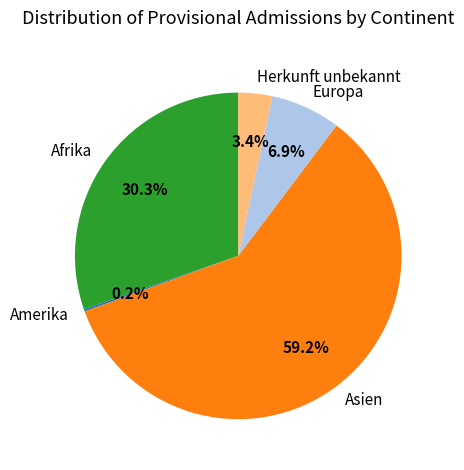

Which has a higher value, Afrika or Herkunft unbekannt?

Afrika